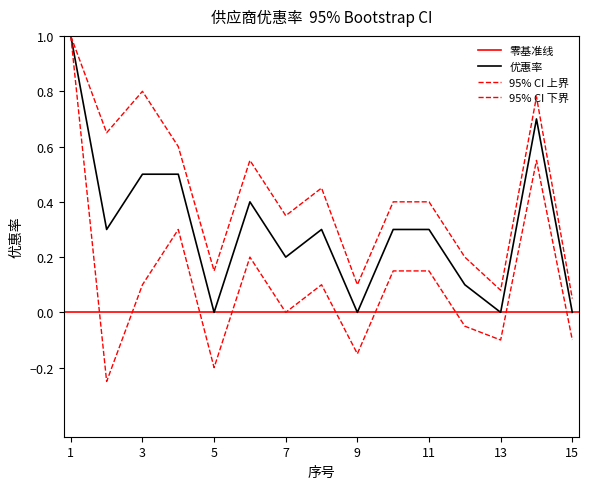

What is the approximate value of lower_ci at 15?

-0.1